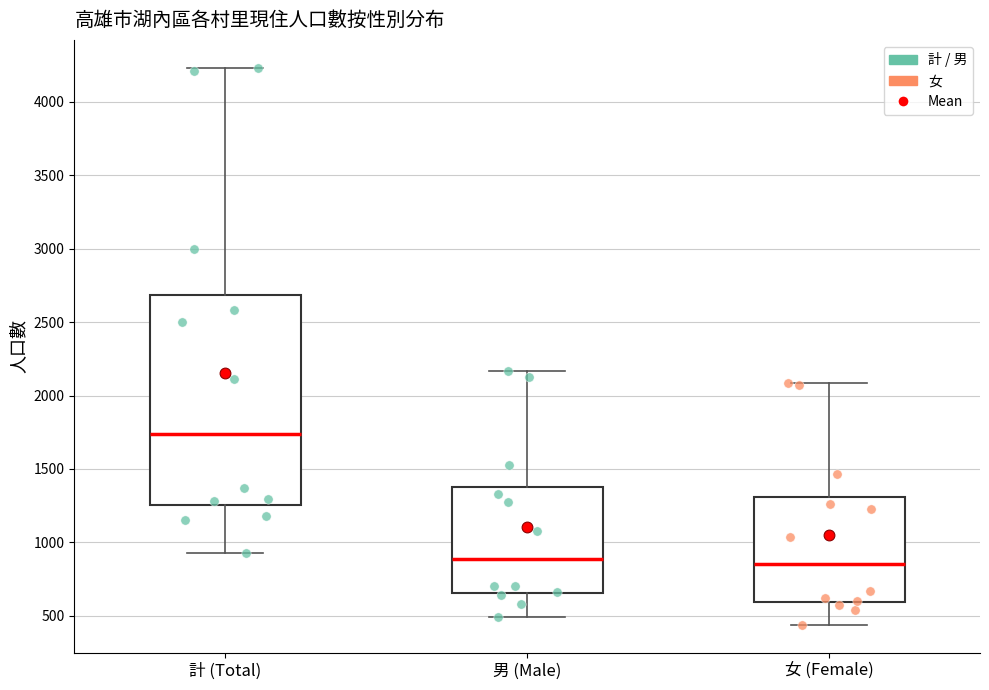

Reading left to right, read every box against the y-axis: the position of its median line, the range the box covers, and the ends of its whiskers. The values are not printed on the chart, so give them approximately, as read against the axis.

計 (Total): median 1750, box 1250 to 2700, whiskers 950 to 4250
男 (Male): median 900, box 650 to 1400, whiskers 500 to 2150
女 (Female): median 850, box 600 to 1300, whiskers 450 to 2100